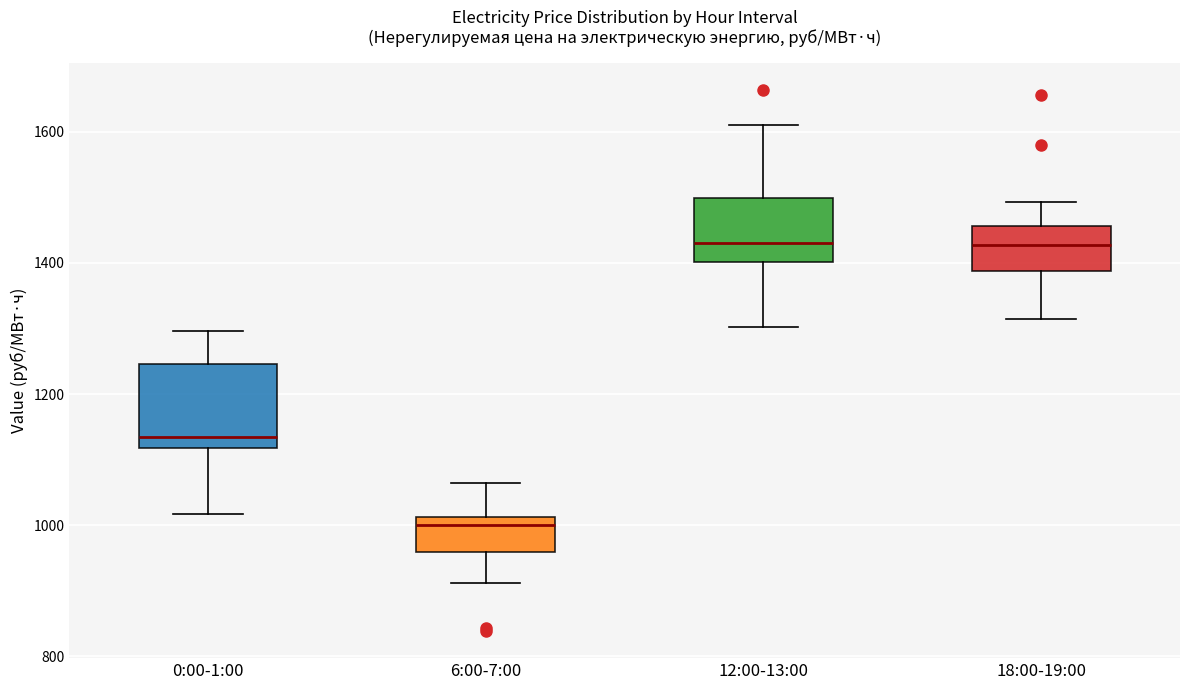

Where is the upper edge of the box for 6:00-7:00 on the y-axis? The values are not printed on the chart, so give them approximately, as read against the axis.

1020